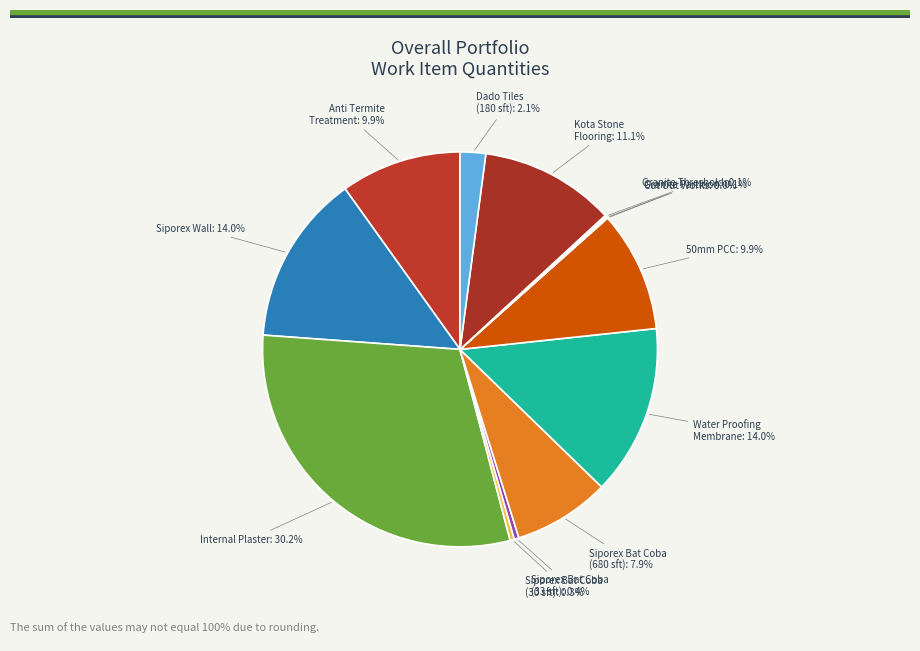

Approximately how many times larger is the value at Internal Plaster compared to Kota Stone Flooring?

2.7